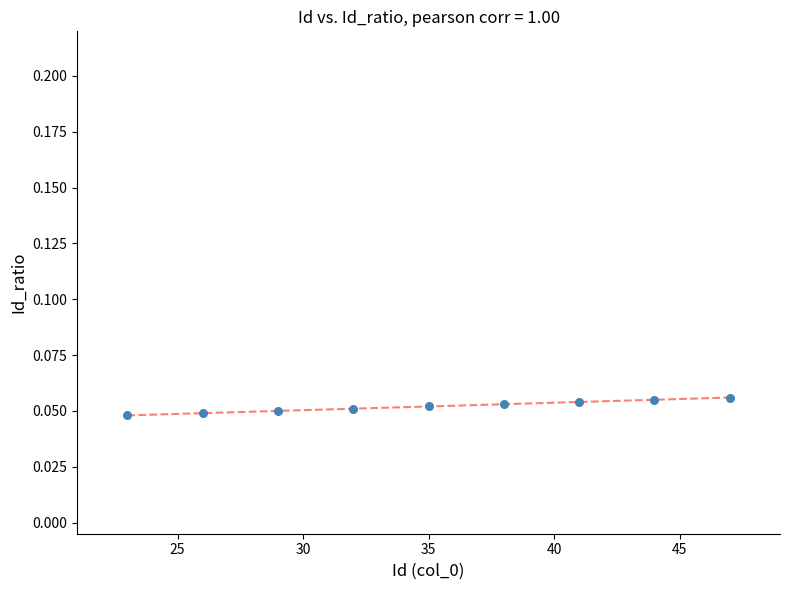

What is the average X value?

35.0